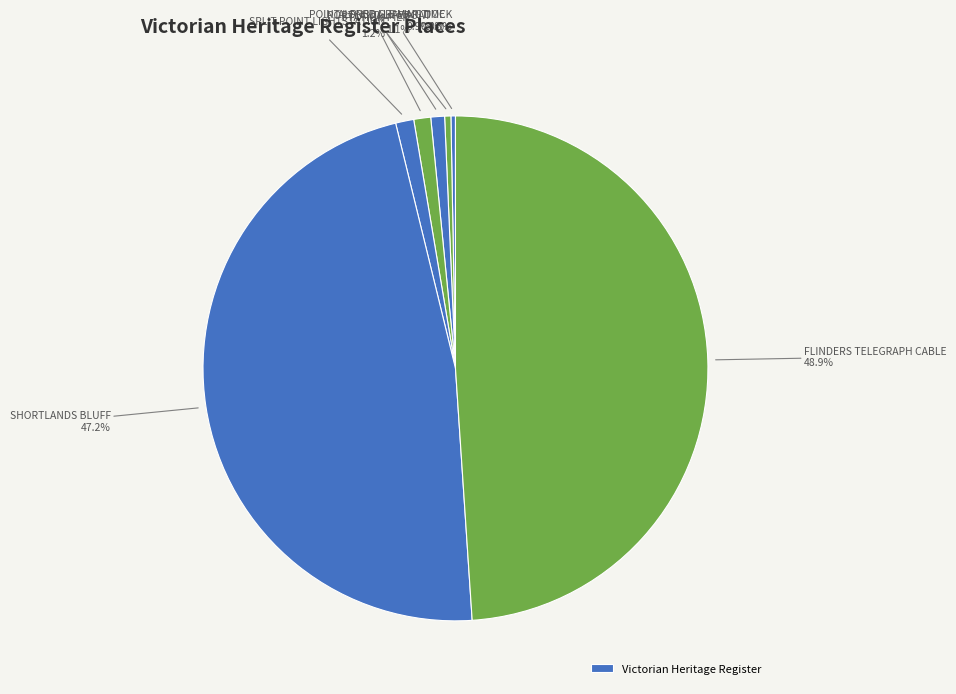

How many segments does this pie chart have?

7